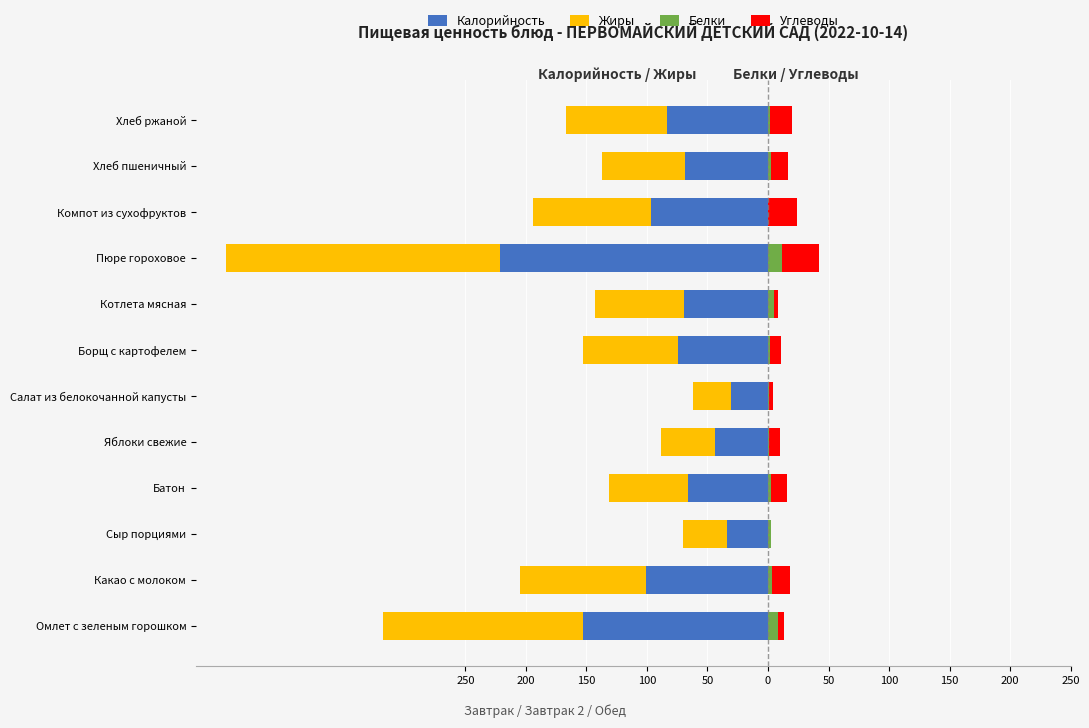

What is the value of the Калорийность bar at the 6th from the left?

-30.2